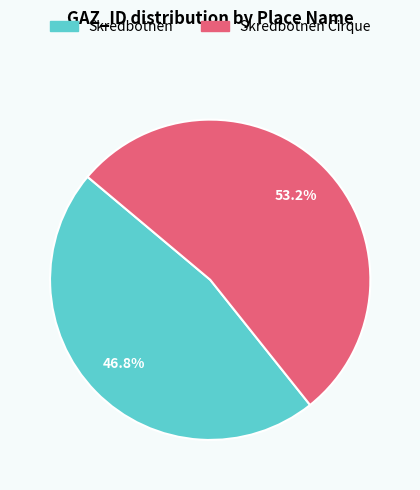

Is there a majority slice in this chart?

Yes